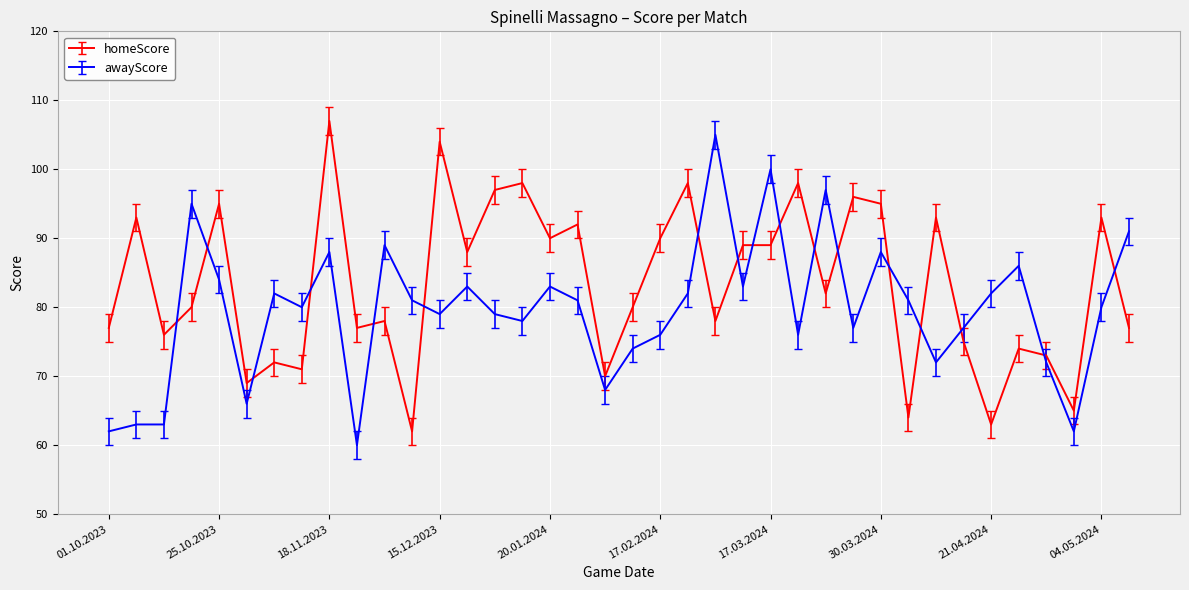

How many series are shown in this chart?

2